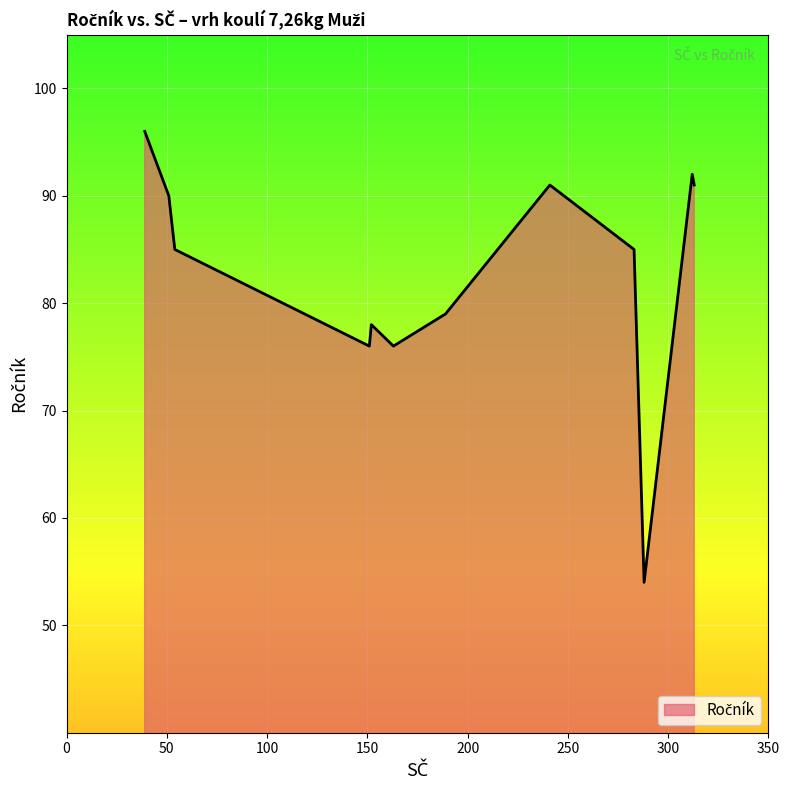

What is the difference between the maximum and minimum values?

42